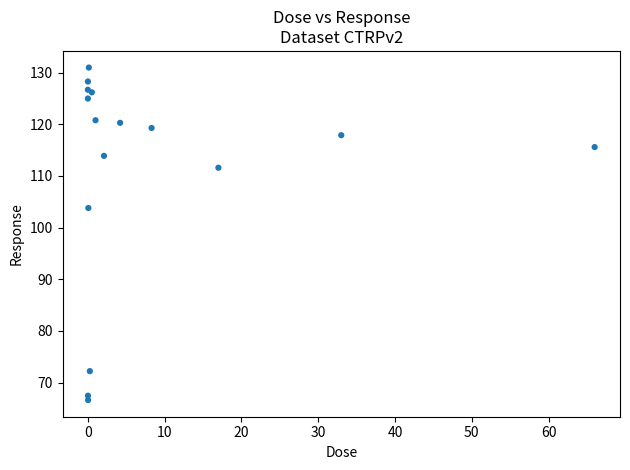

What Y value in the scatter plot is closest to 98?

103.8